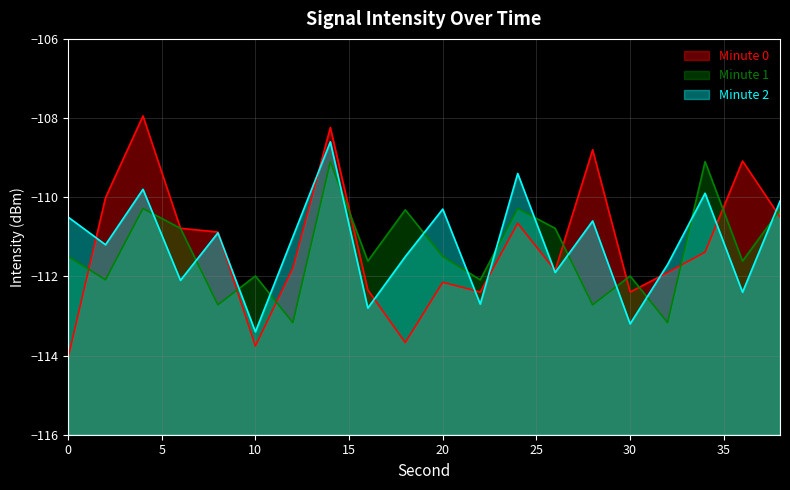

Reading left to right, list all the values displayed in this chart.

Minute 0: -114.1	-110.0	-107.9	-110.8	-110.9	-113.8	-111.8	-108.2	-112.3	-113.7	-112.1	-112.4	-110.7	-111.8	-108.8	-112.4	-111.9	-111.4	-109.1	-110.5
Minute 1: -111.5	-112.1	-110.3	-110.8	-112.7	-112.0	-113.2	-109.1	-111.6	-110.3	-111.5	-112.1	-110.3	-110.8	-112.7	-112.0	-113.2	-109.1	-111.6	-110.3
Minute 2: -110.5	-111.2	-109.8	-112.1	-110.9	-113.4	-111.0	-108.6	-112.8	-111.5	-110.3	-112.7	-109.4	-111.9	-110.6	-113.2	-111.7	-109.9	-112.4	-110.1